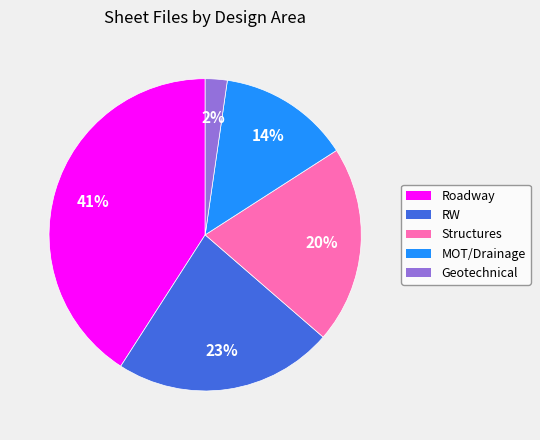

Do Structures and MOT/Drainage together represent more than half of the pie?

No